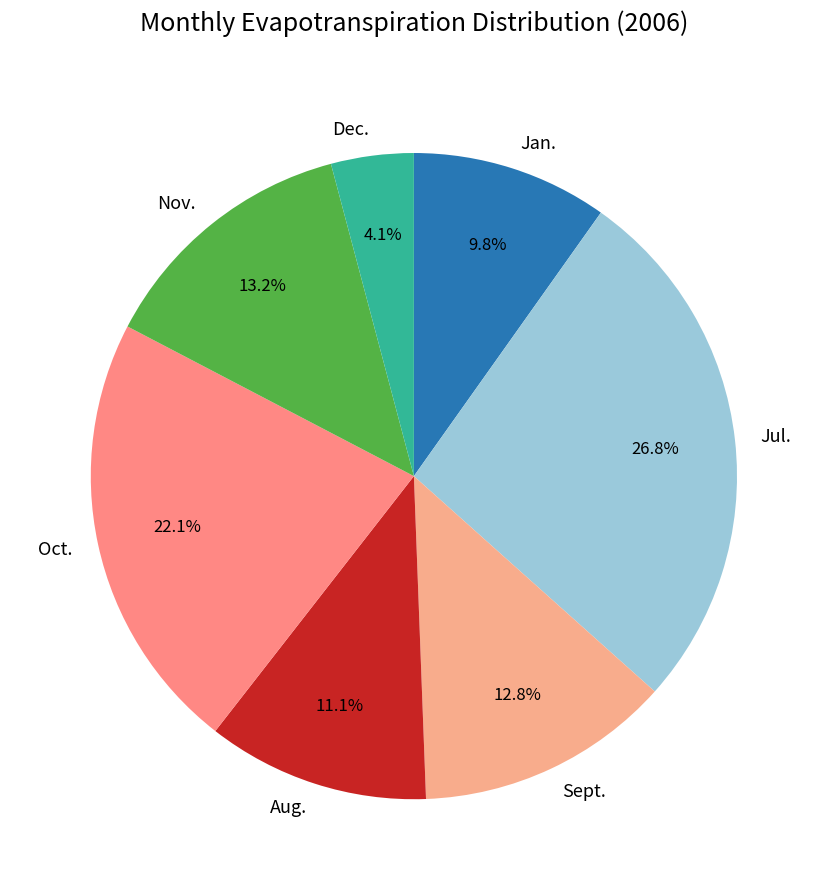

Between Oct. and Jul., which is larger?

Jul.